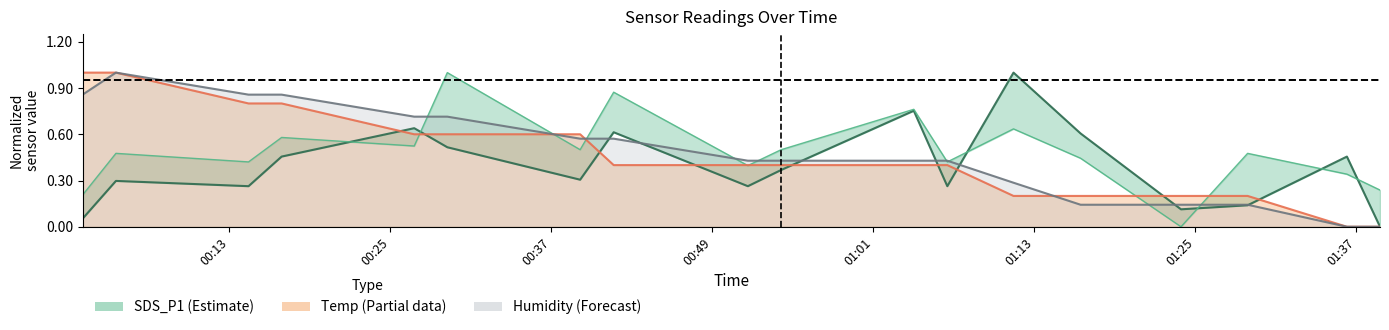

Which series has the largest range (max minus min)?

SDS_P1